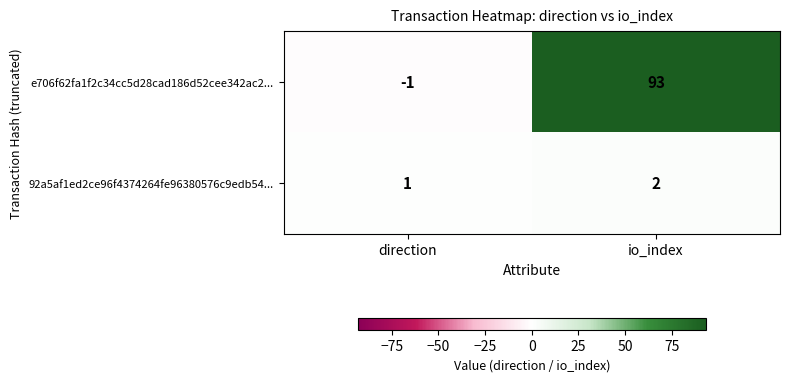

What is the approximate value of e706f62fa1f2c34cc5d28cad186d52cee342ac2... at io_index?

93